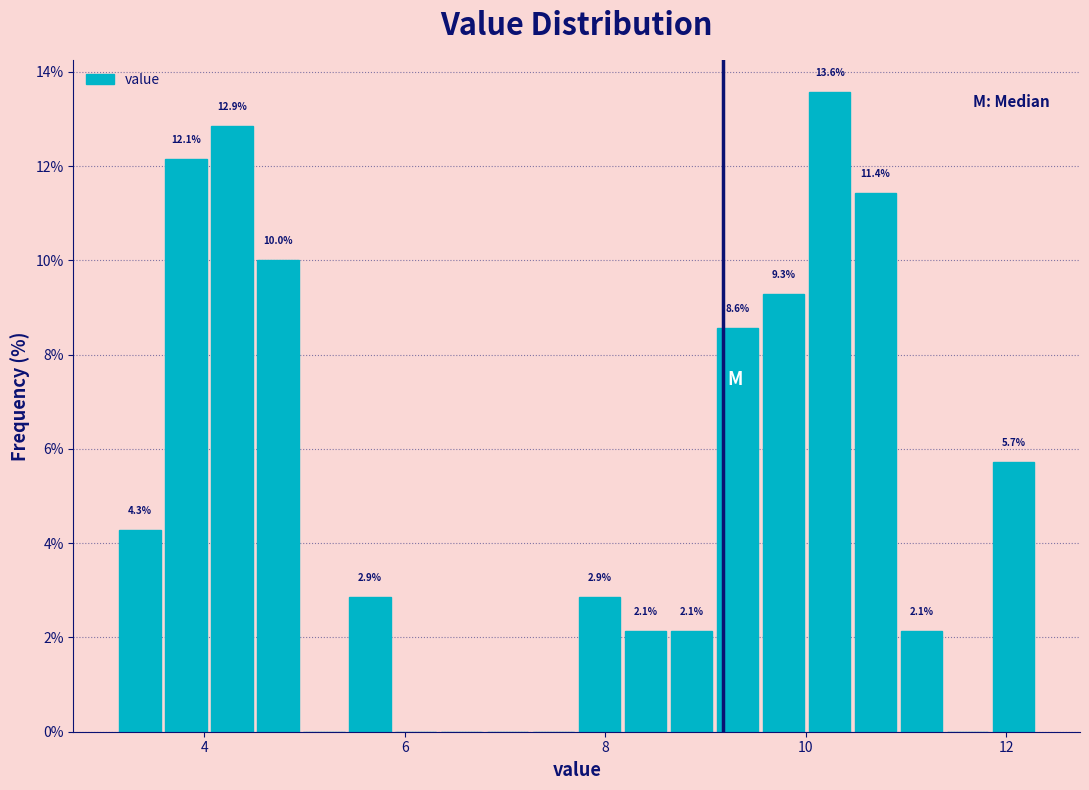

Read against the x-axis, roughly where is the centre of the tallest bar?

10.2